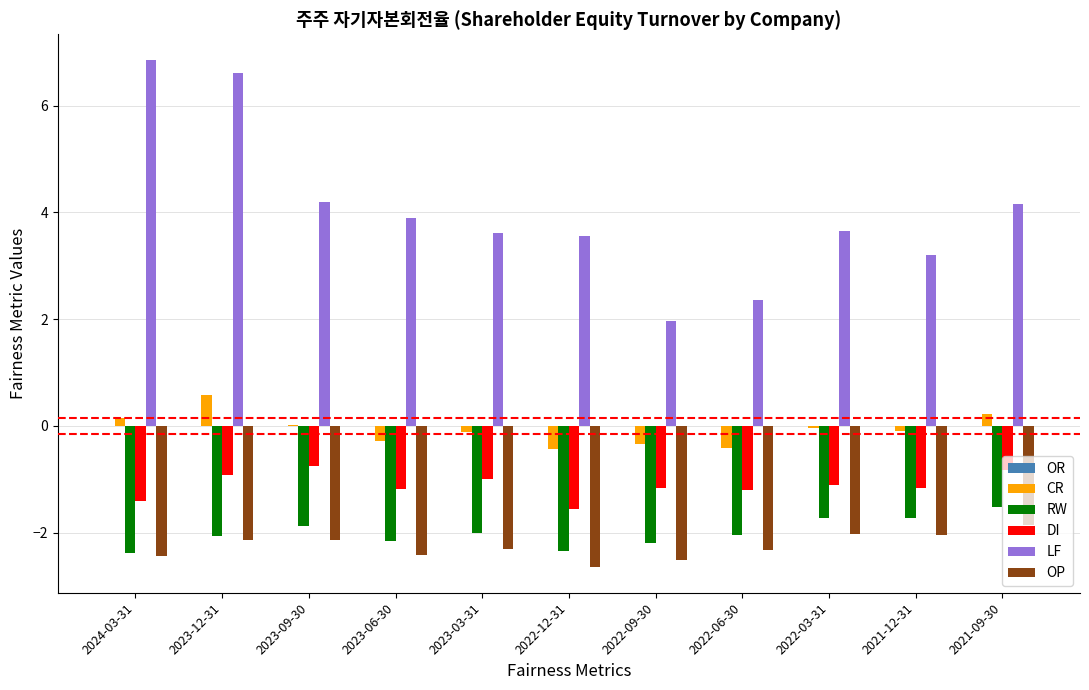

Does the chart contain stacked bars?

No